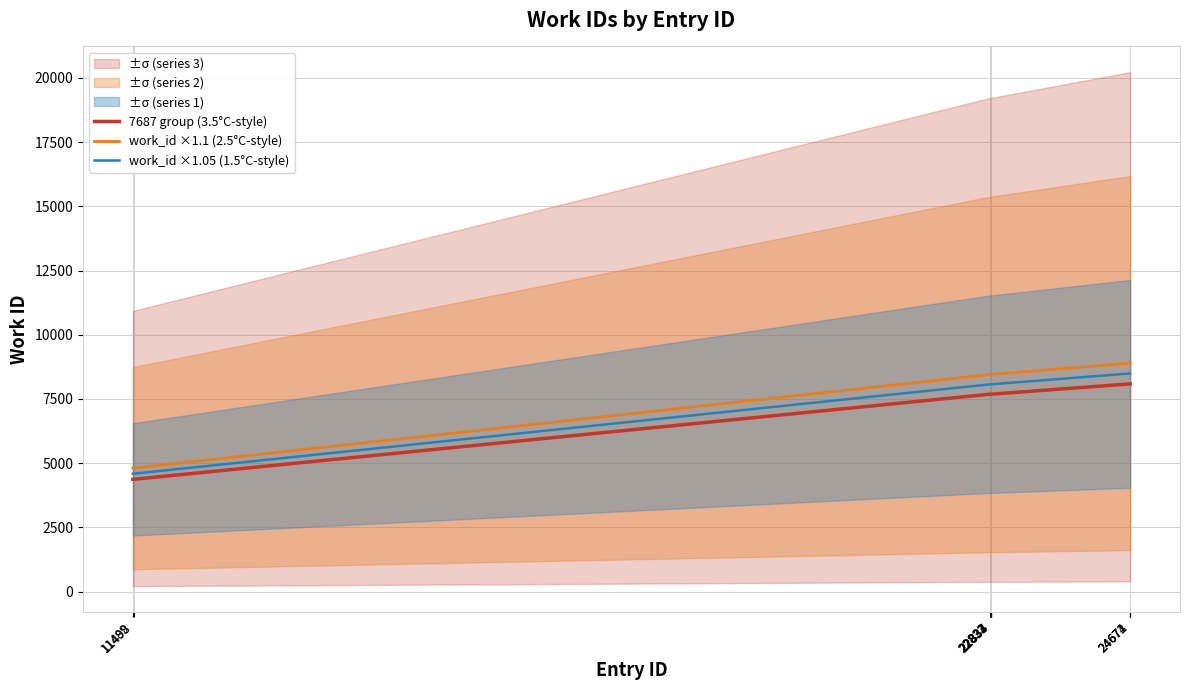

What are all the series names shown in the legend?

7687 group (3.5°C-style), work_id ×1.1 (2.5°C-style), work_id ×1.05 (1.5°C-style)